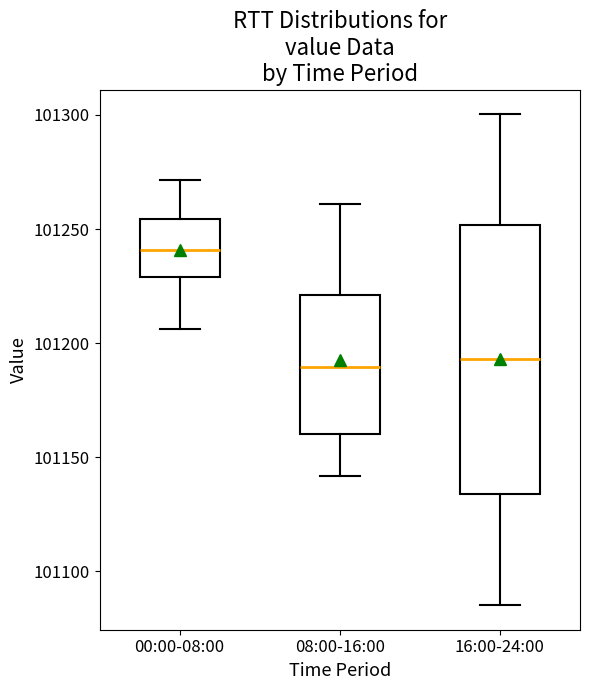

Reading left to right, transcribe this box plot: for each box, give where its median line is, the range the box spans, and where its two whiskers end, as read against the y-axis. The values are not printed on the chart, so give them approximately, as read against the axis.

00:00-08:00: median 101240, box 101230 to 101255, whiskers 101205 to 101270
08:00-16:00: median 101190, box 101160 to 101220, whiskers 101140 to 101260
16:00-24:00: median 101195, box 101135 to 101250, whiskers 101085 to 101300